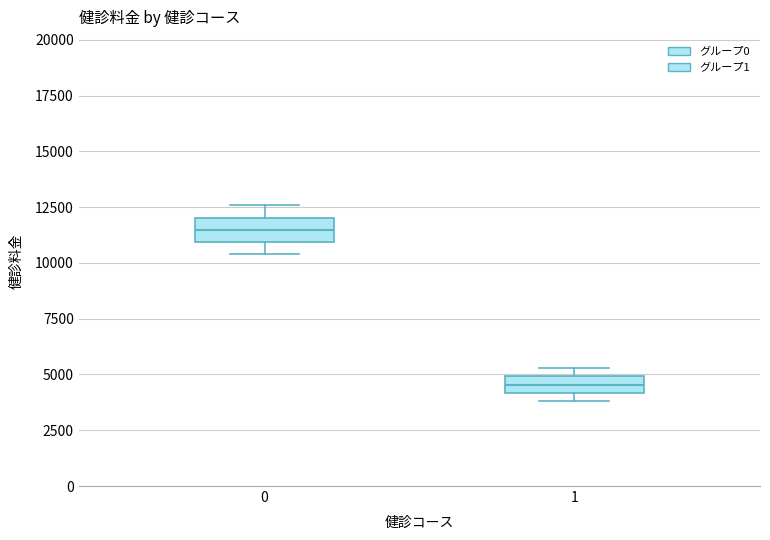

Where is the upper edge of the box at x = 0 on the y-axis? The values are not printed on the chart, so give them approximately, as read against the axis.

12000